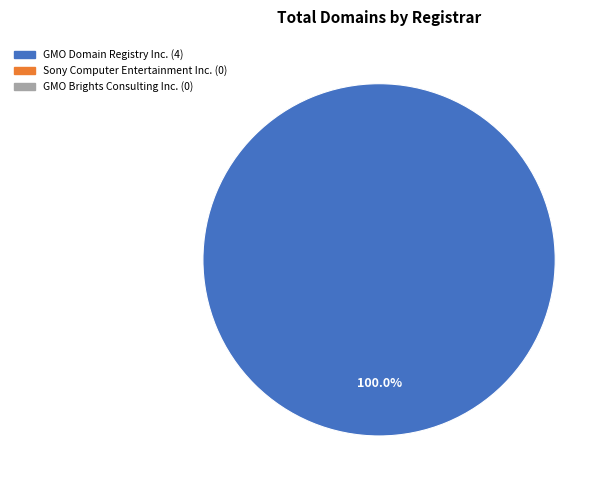

Is there a majority slice in this chart?

Yes